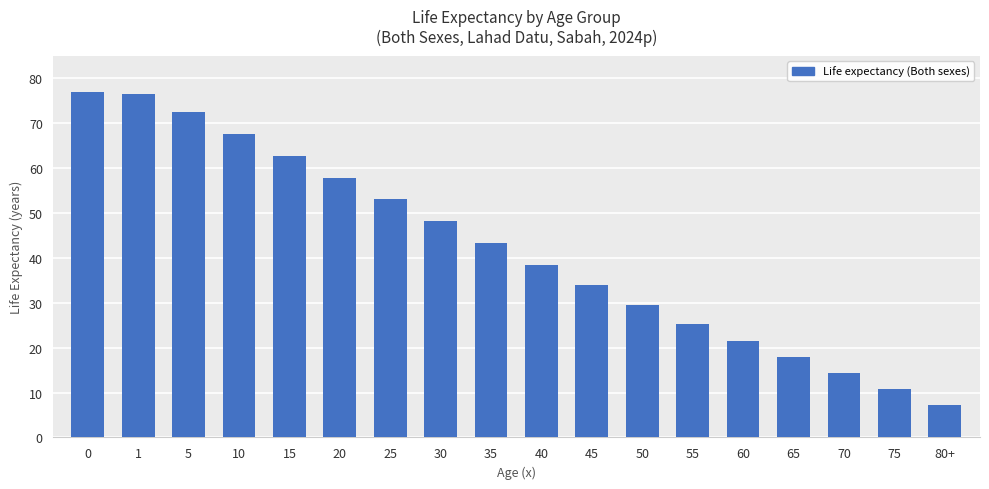

Does the chart contain any negative values?

No